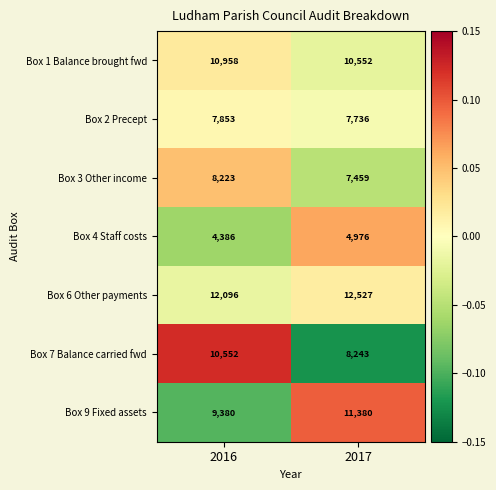

The value of Box 1 Balance brought fwd at 2017 is 14862. True or false?

False